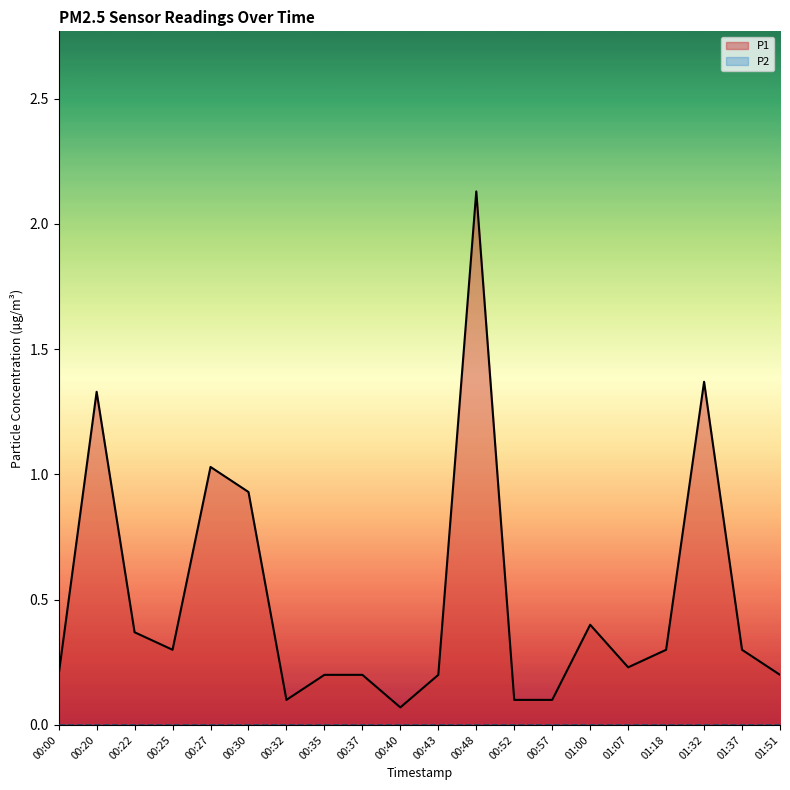

What is the value of the P1 point at the 6th from the left?

0.9